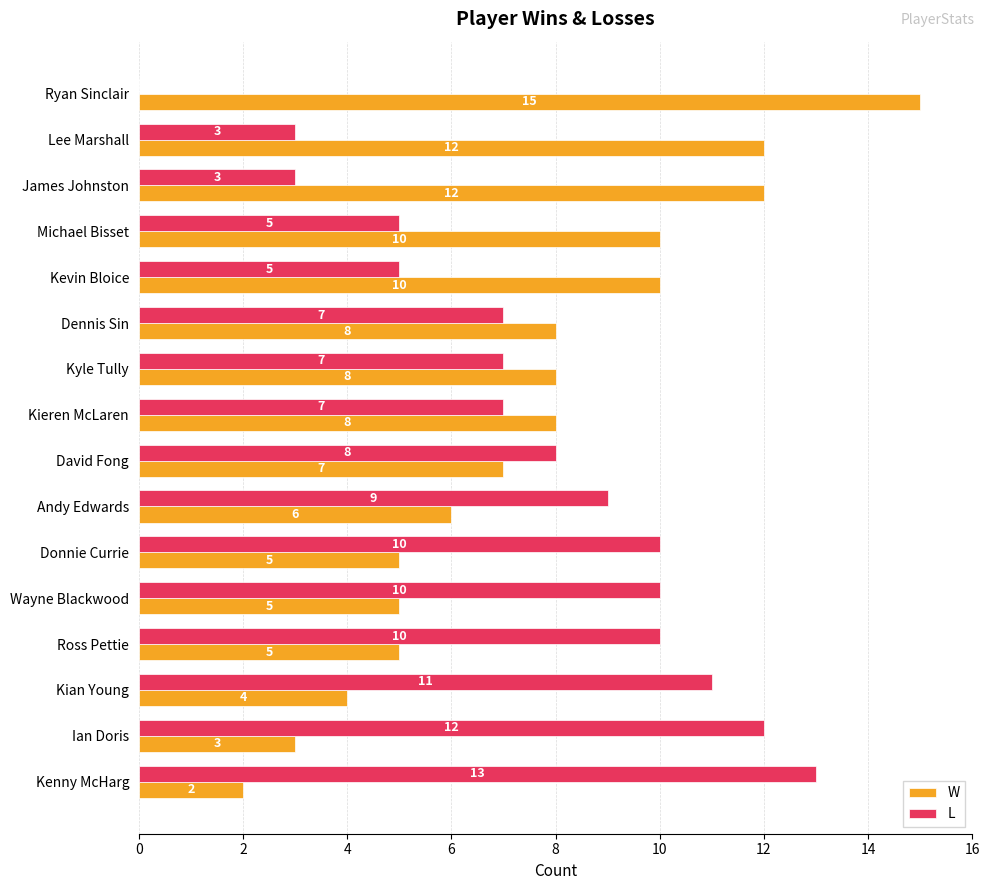

Is the value of L at Ryan Sinclair greater than the value of W at Michael Bisset?

No